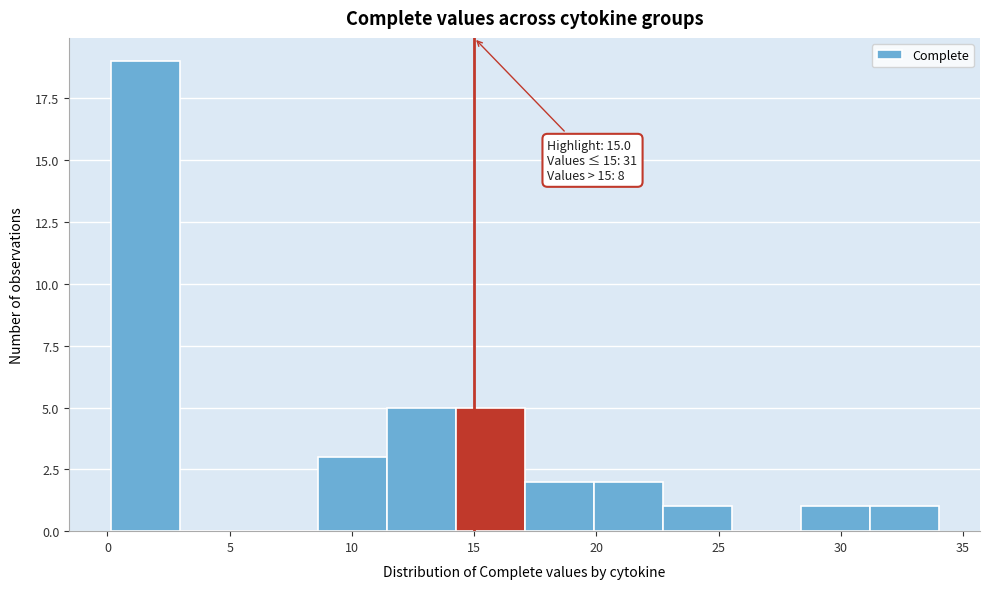

Which range on the x-axis has the tallest bar?

0.0 to 3.0